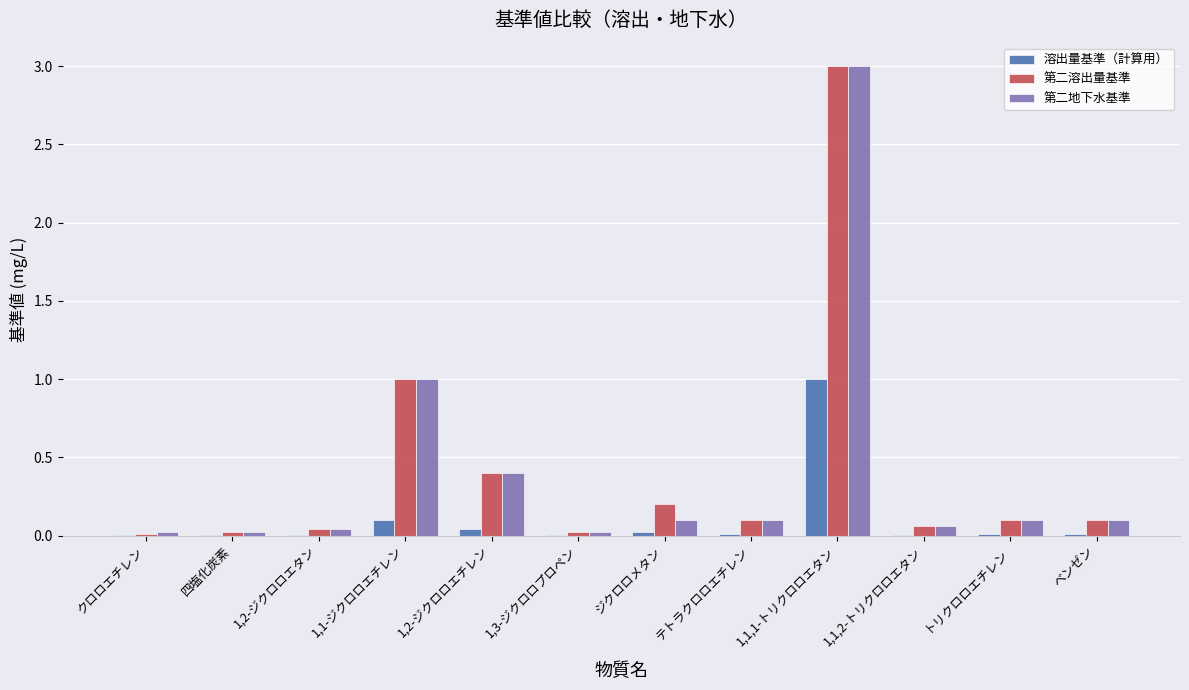

Which series has the largest range (max minus min)?

第二溶出量基準